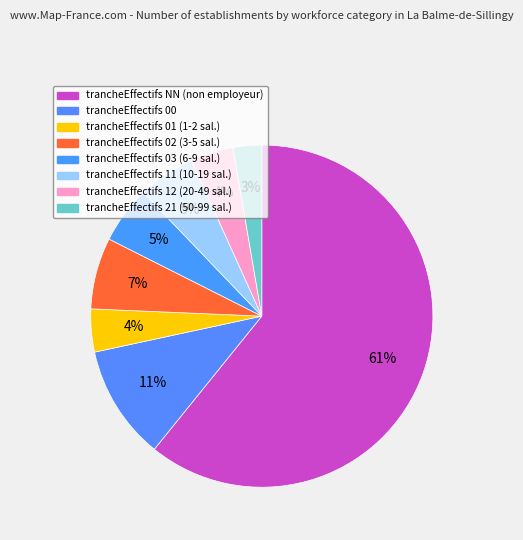

Is there a majority slice in this chart?

Yes